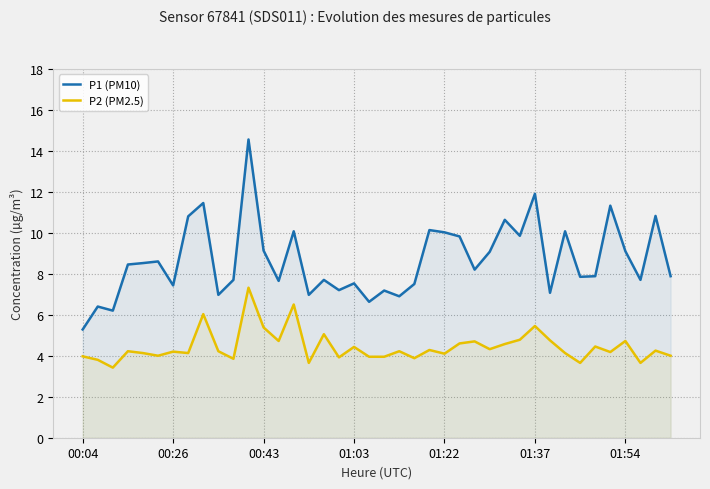

How many interior local valleys does the P2 (PM2.5) series have?

13